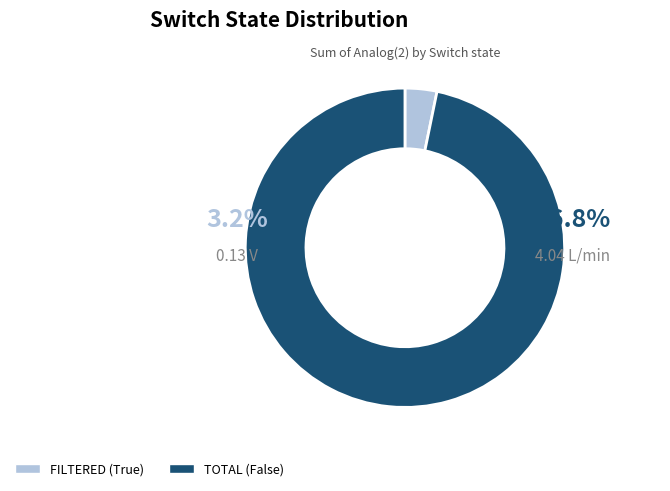

Rank the categories by value from lowest to highest.

FILTERED (True), TOTAL (False)